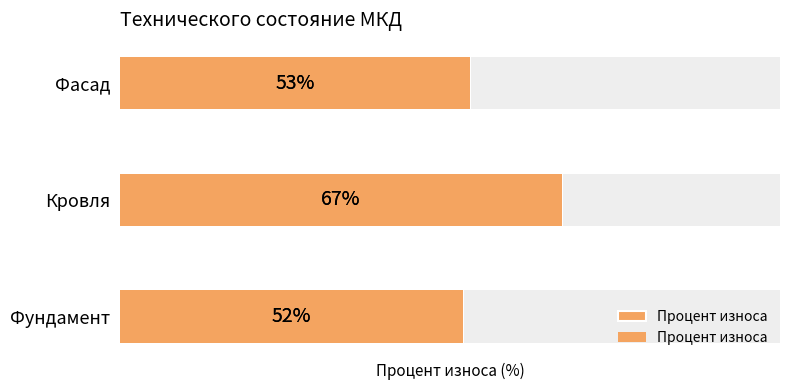

Approximately how many times larger is the value at Кровля compared to Фундамент?

1.3